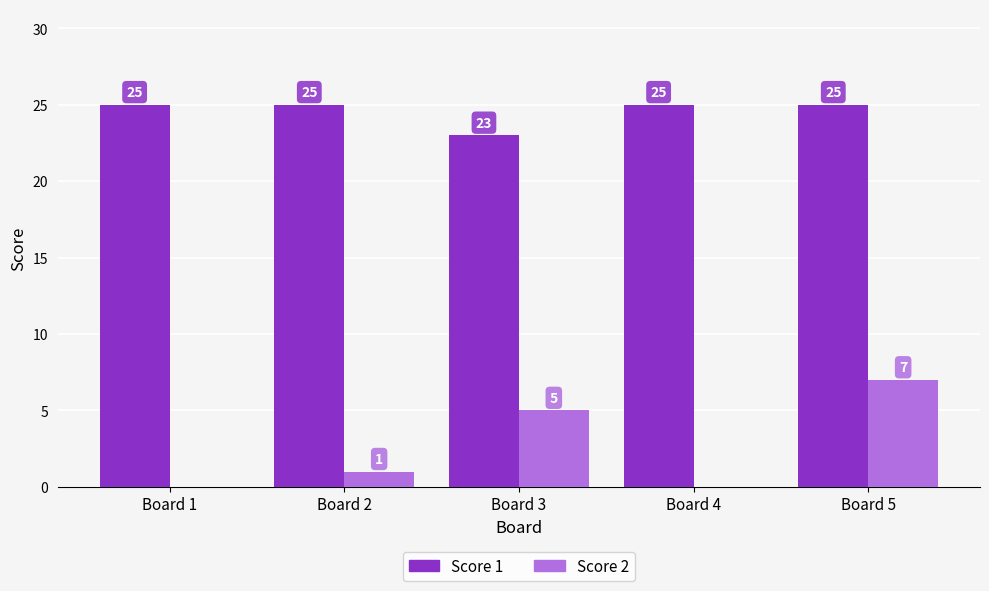

What is the total value across all series at Board 2?

26